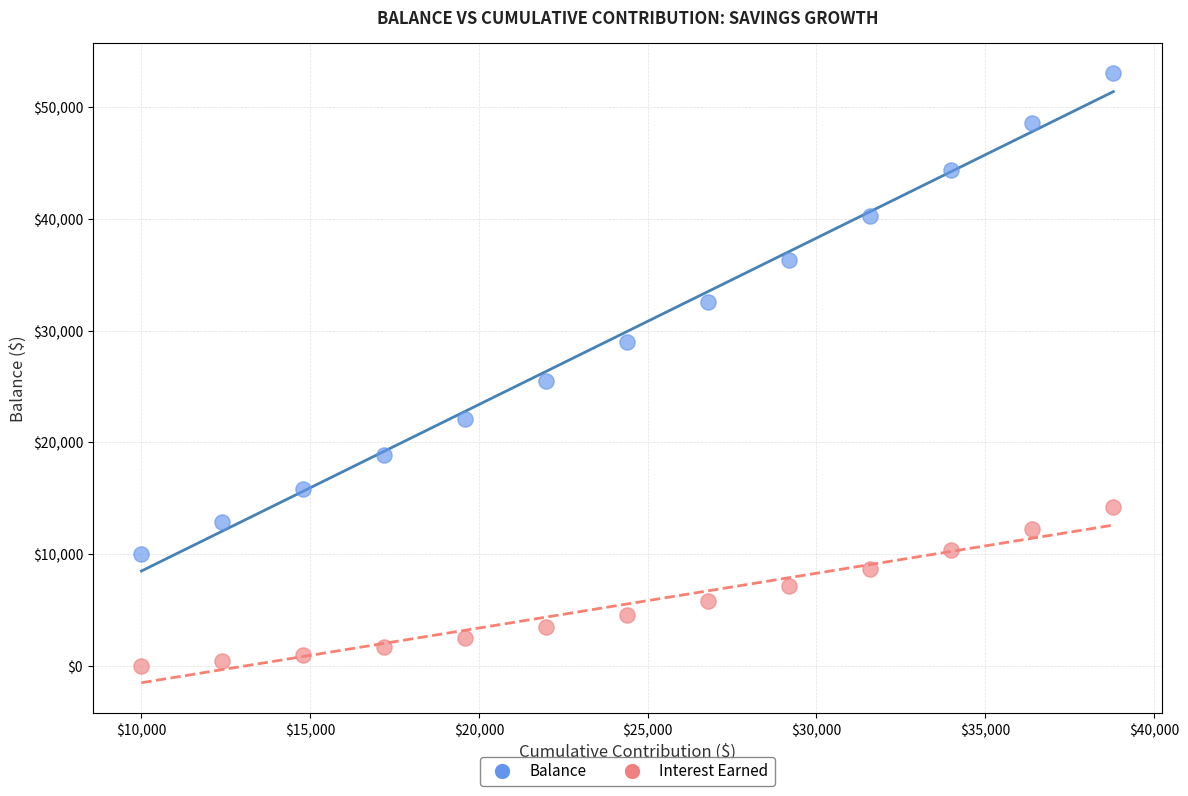

Across all series, what Y value is closest to 26517?

25469.8